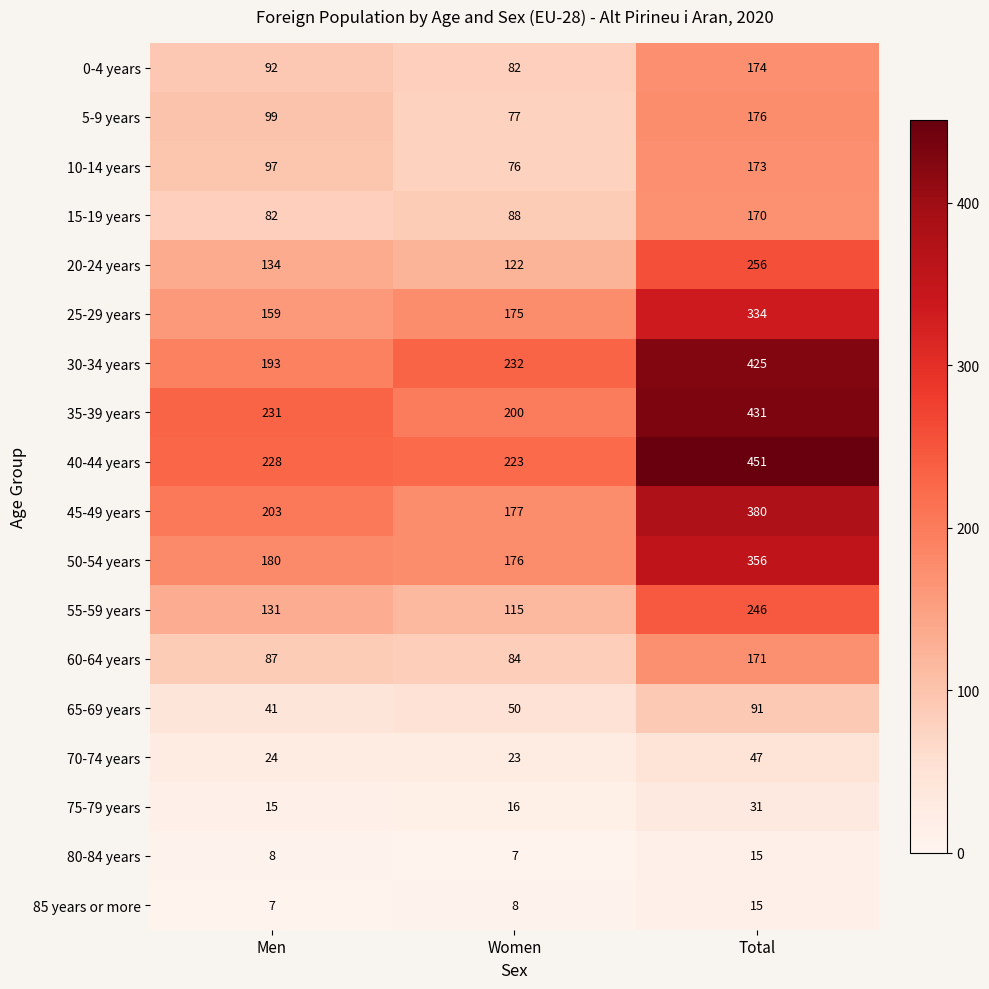

What is the spread (max minus min) of values at Total?

436